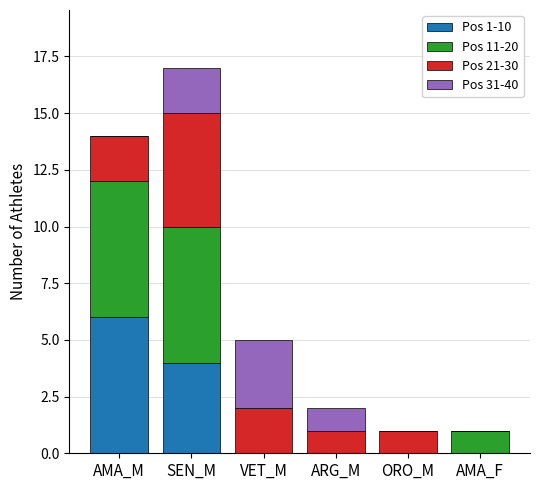

Reading right to left, what are the values for Pos 1-10?

AMA_F=0	ORO_M=0	ARG_M=0	VET_M=0	SEN_M=4	AMA_M=6